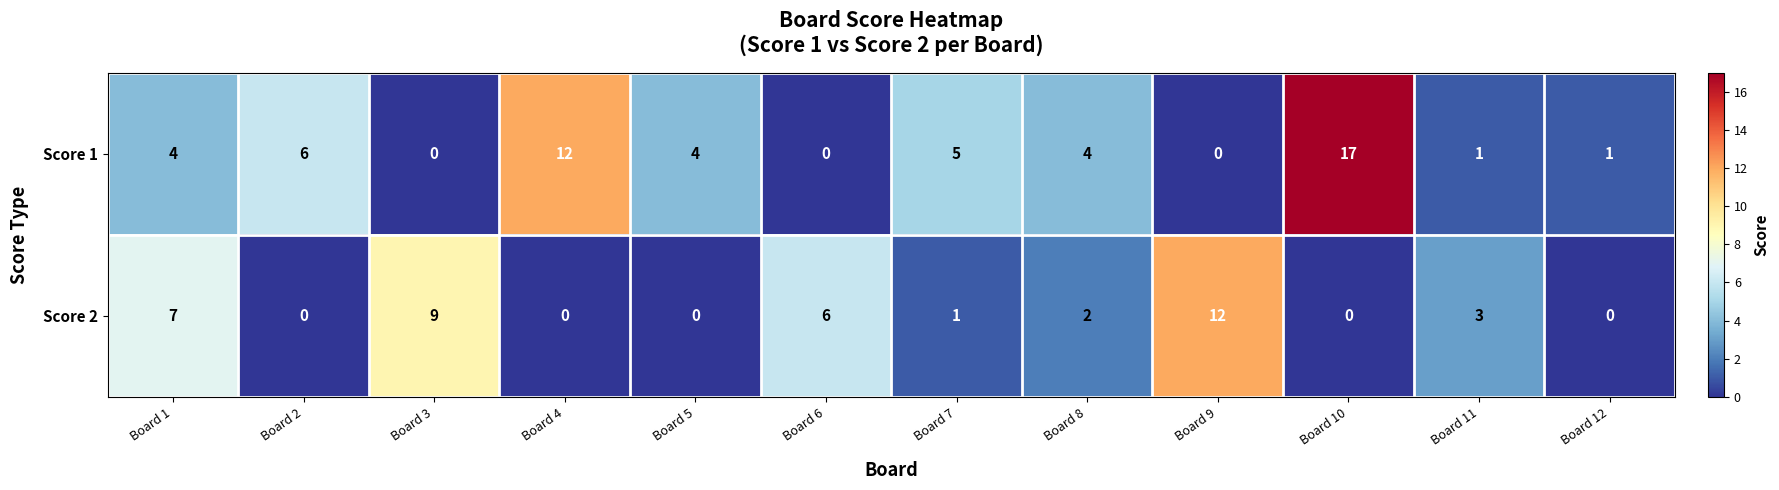

Reading left to right, what are all the values shown in this chart?

Score 1: Board 1=4	Board 2=6	Board 3=0	Board 4=12	Board 5=4	Board 6=0	Board 7=5	Board 8=4	Board 9=0	Board 10=17	Board 11=1	Board 12=1
Score 2: Board 1=7	Board 2=0	Board 3=9	Board 4=0	Board 5=0	Board 6=6	Board 7=1	Board 8=2	Board 9=12	Board 10=0	Board 11=3	Board 12=0